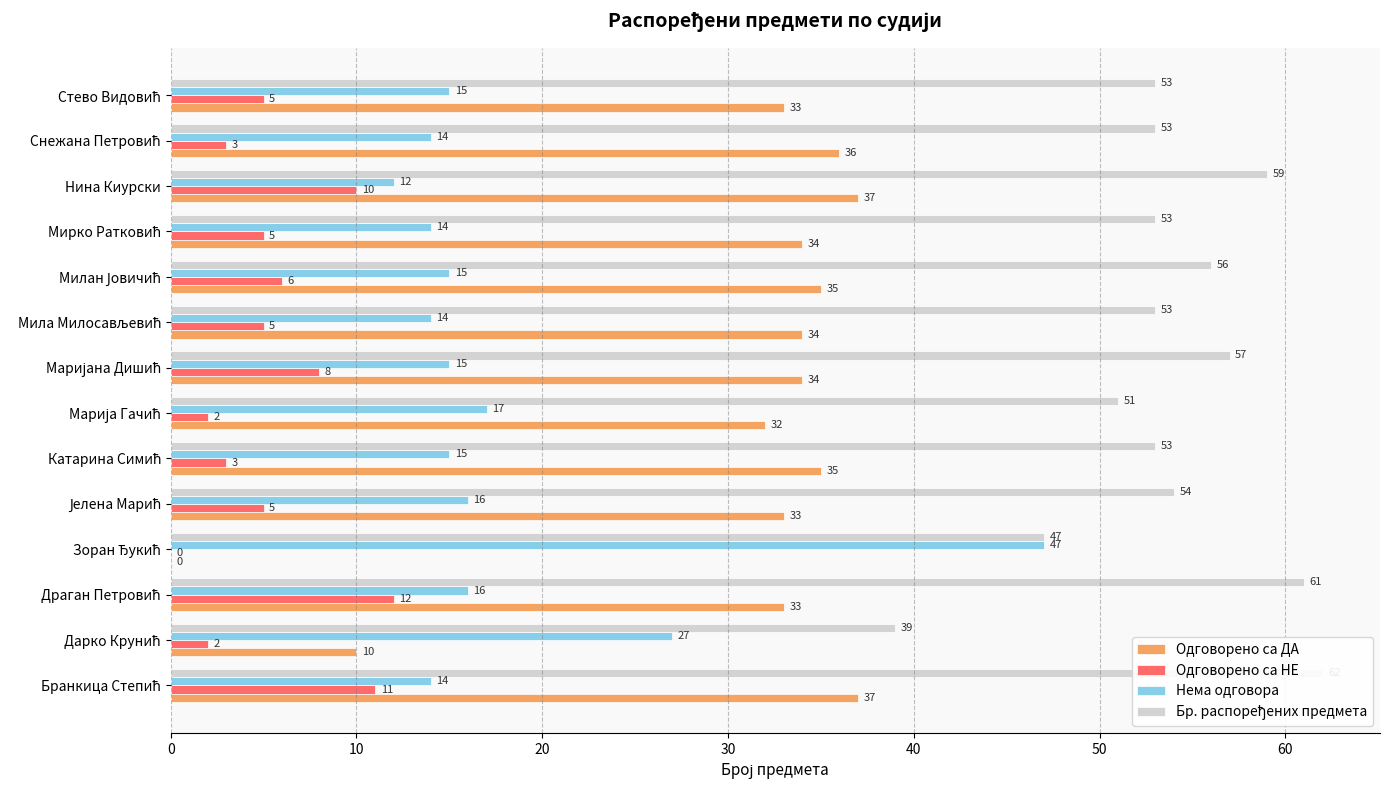

What is the total value across all series at Снежана Петровић?

106